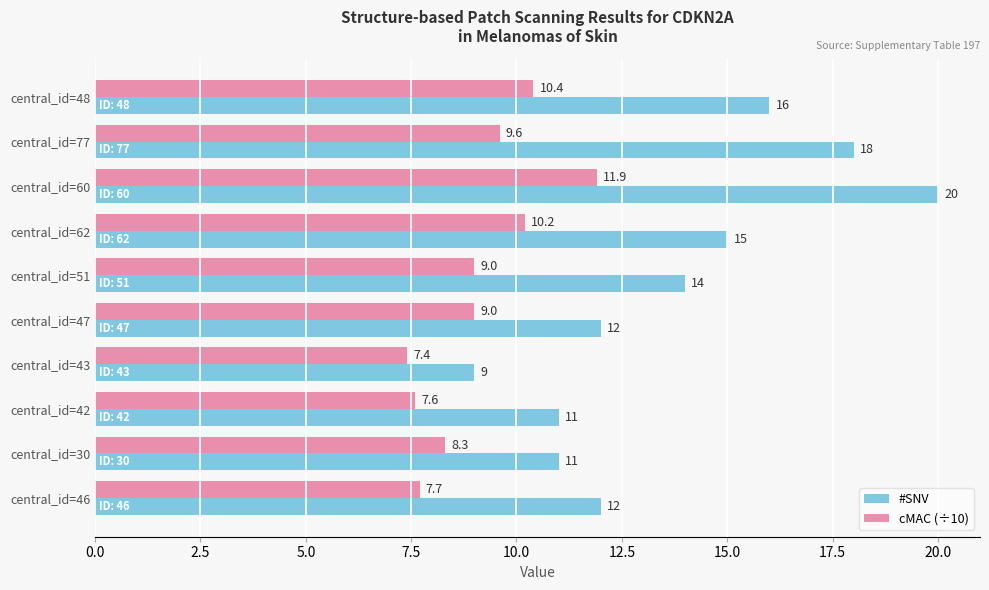

Which series changed the most between central_id=77 and central_id=62?

#SNV